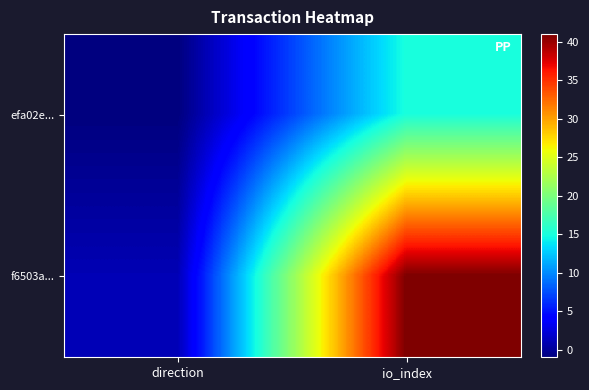

How many data points does each series have?

2